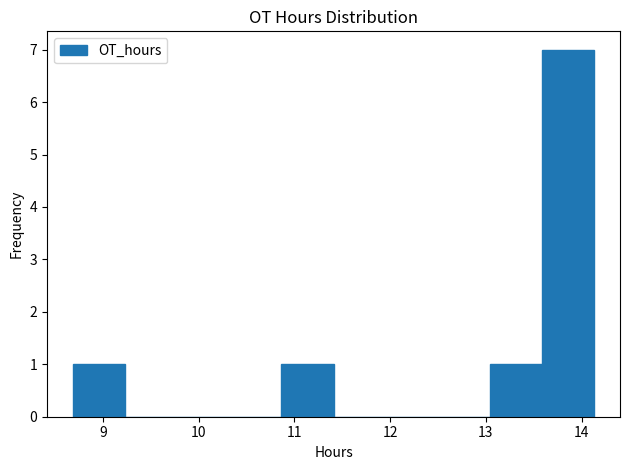

Over which range of the x-axis is the bar tallest?

13.6 to 14.1